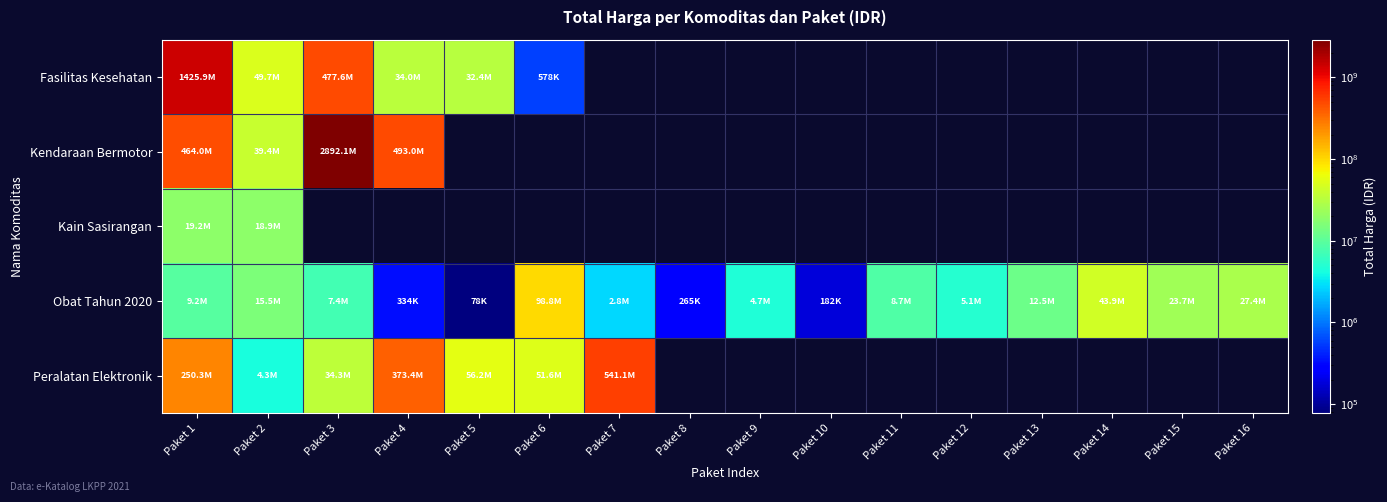

Where is Kain Sasirangan nearest to the value 19037500?

Paket 1